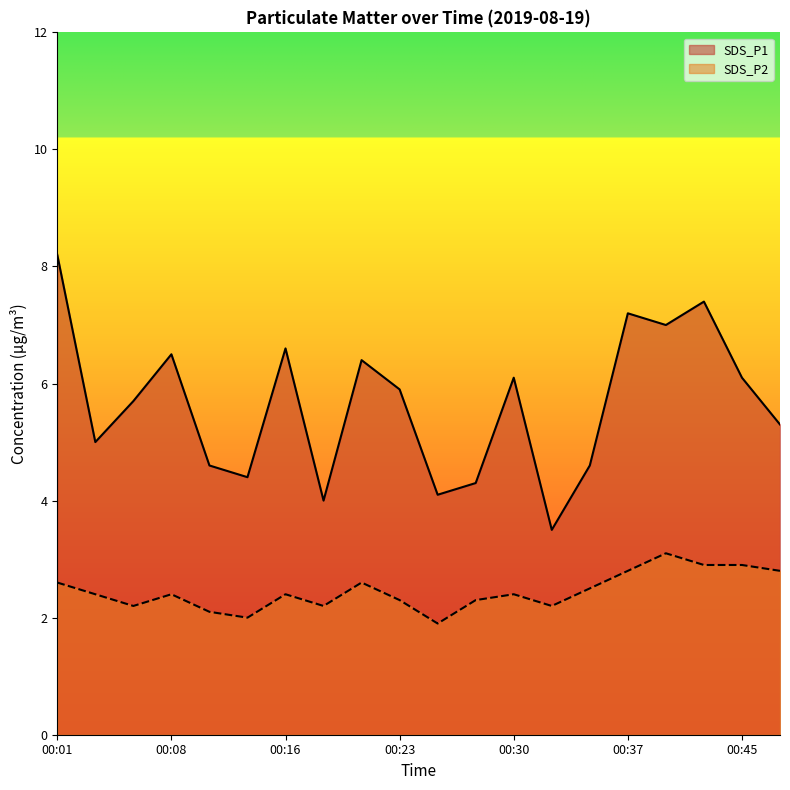

The value of SDS_P2 at 00:16 is 0.5. True or false?

False